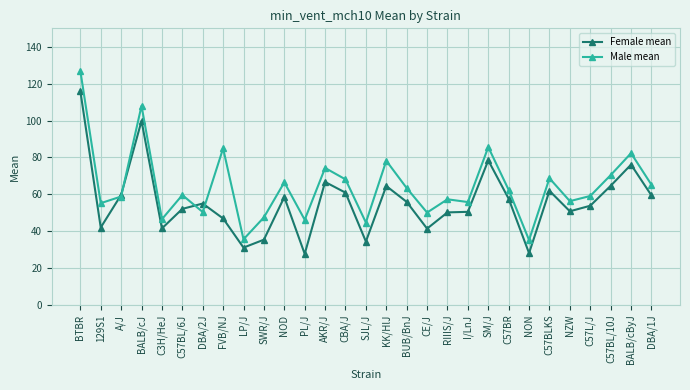

What is the label of the 19th point from the right?

NOD